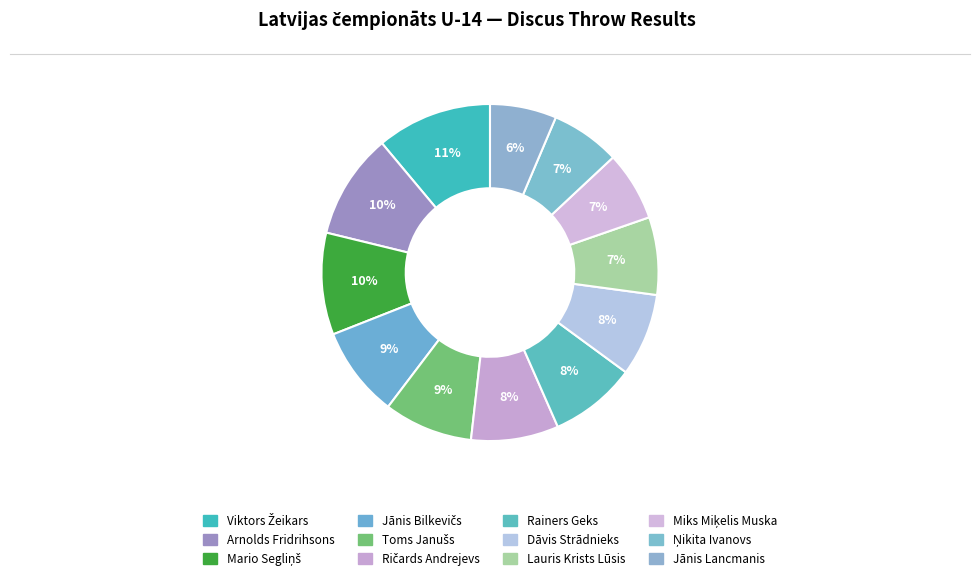

Count the number of slices in the pie.

12